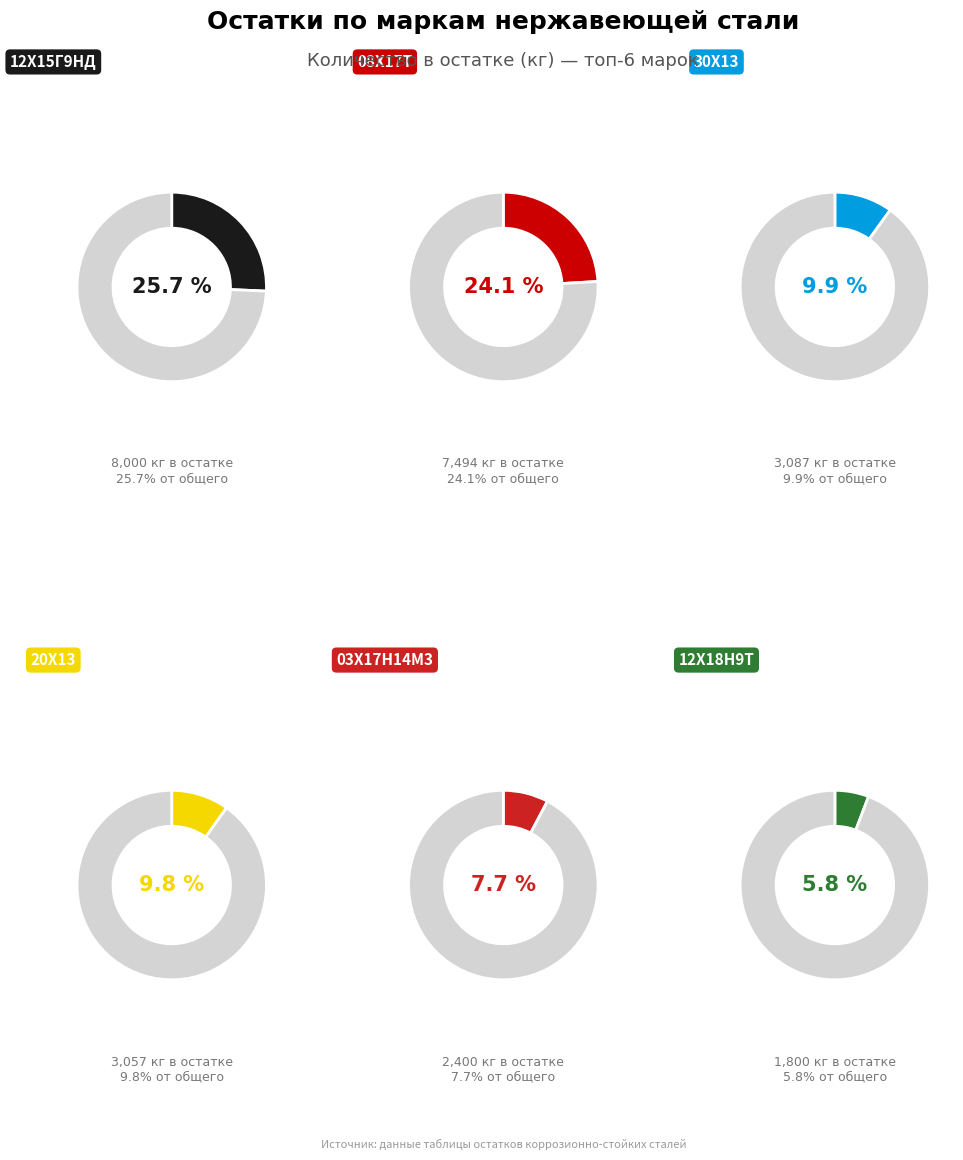

To the nearest percent, what percentage of the pie is 03Х17Н14М3?

8%